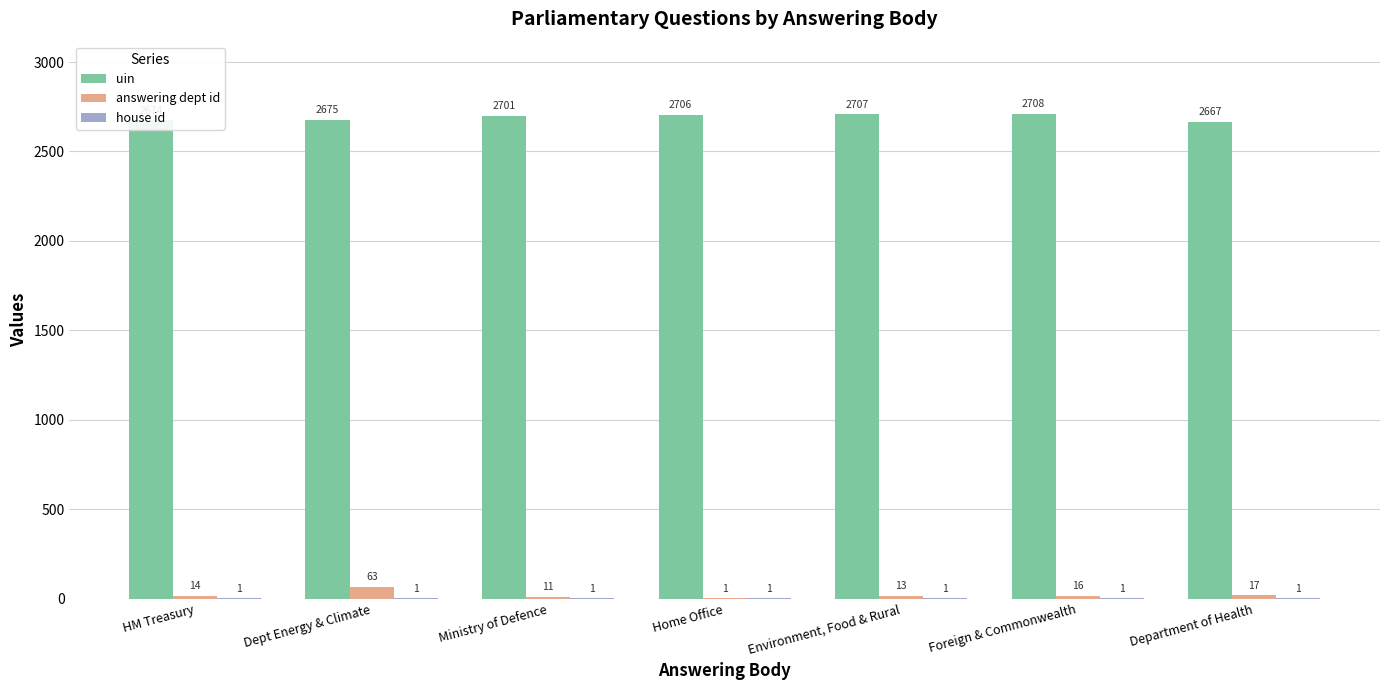

What is the total value across all series at Environment, Food & Rural?

2721